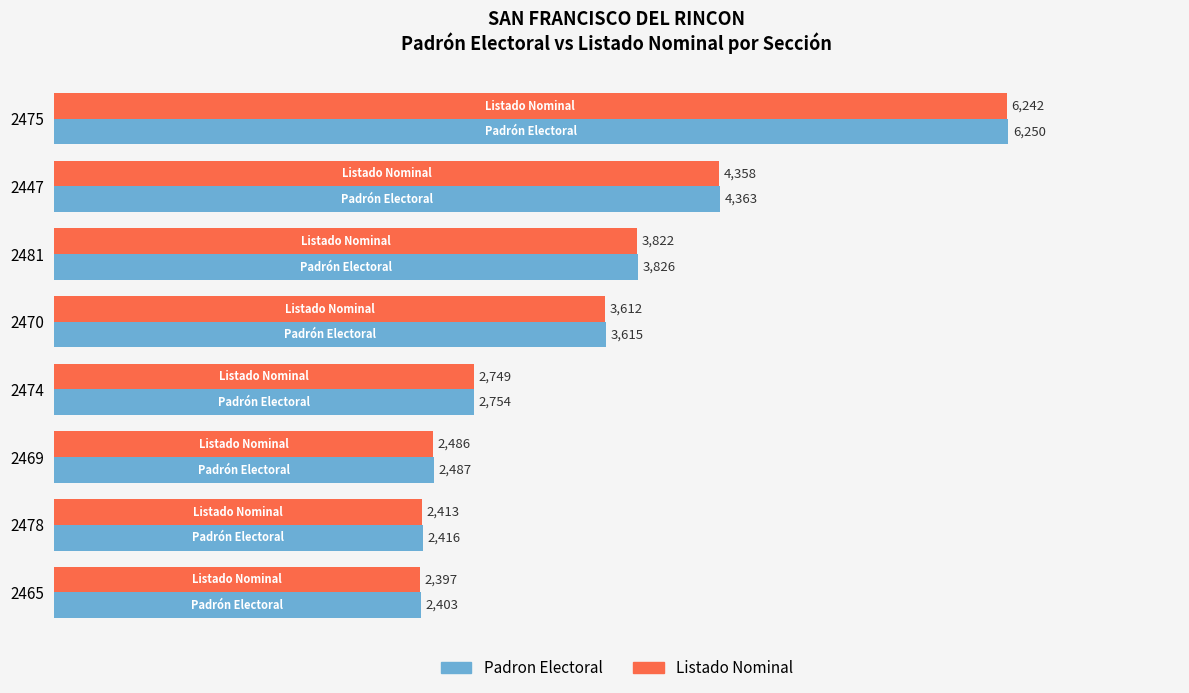

List the series in order of their peak value, highest first.

Padron Electoral, Listado Nominal